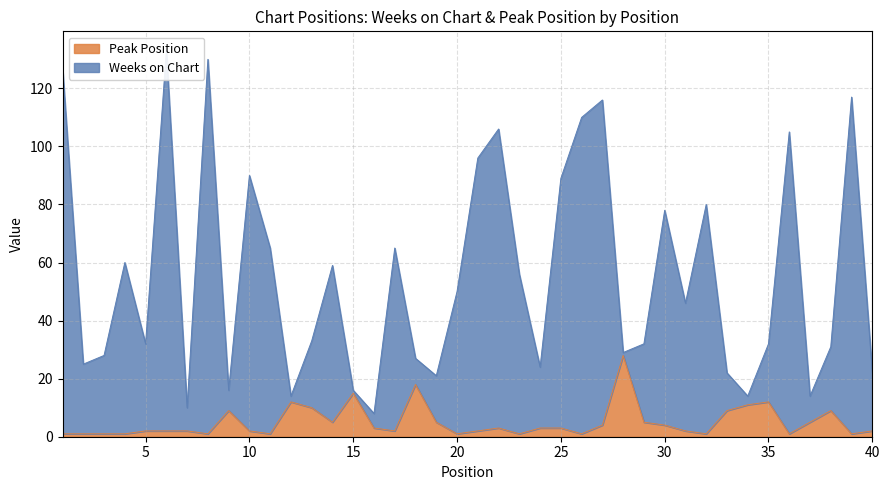

At how many categories does at least one series exceed 24?

29